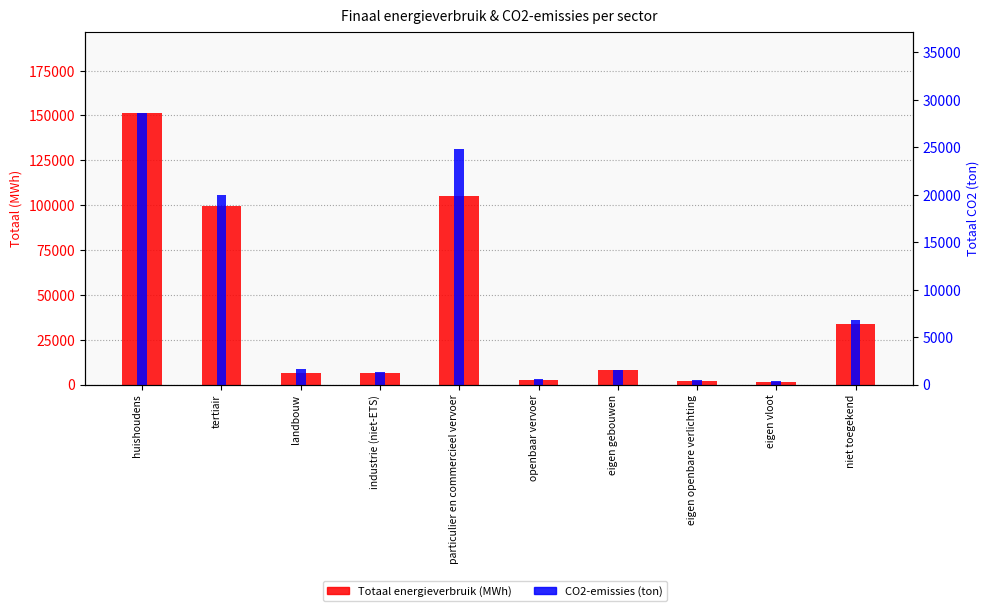

What is the difference between the maximum and second lowest values in the CO2-emissies (ton) series?

28143.4